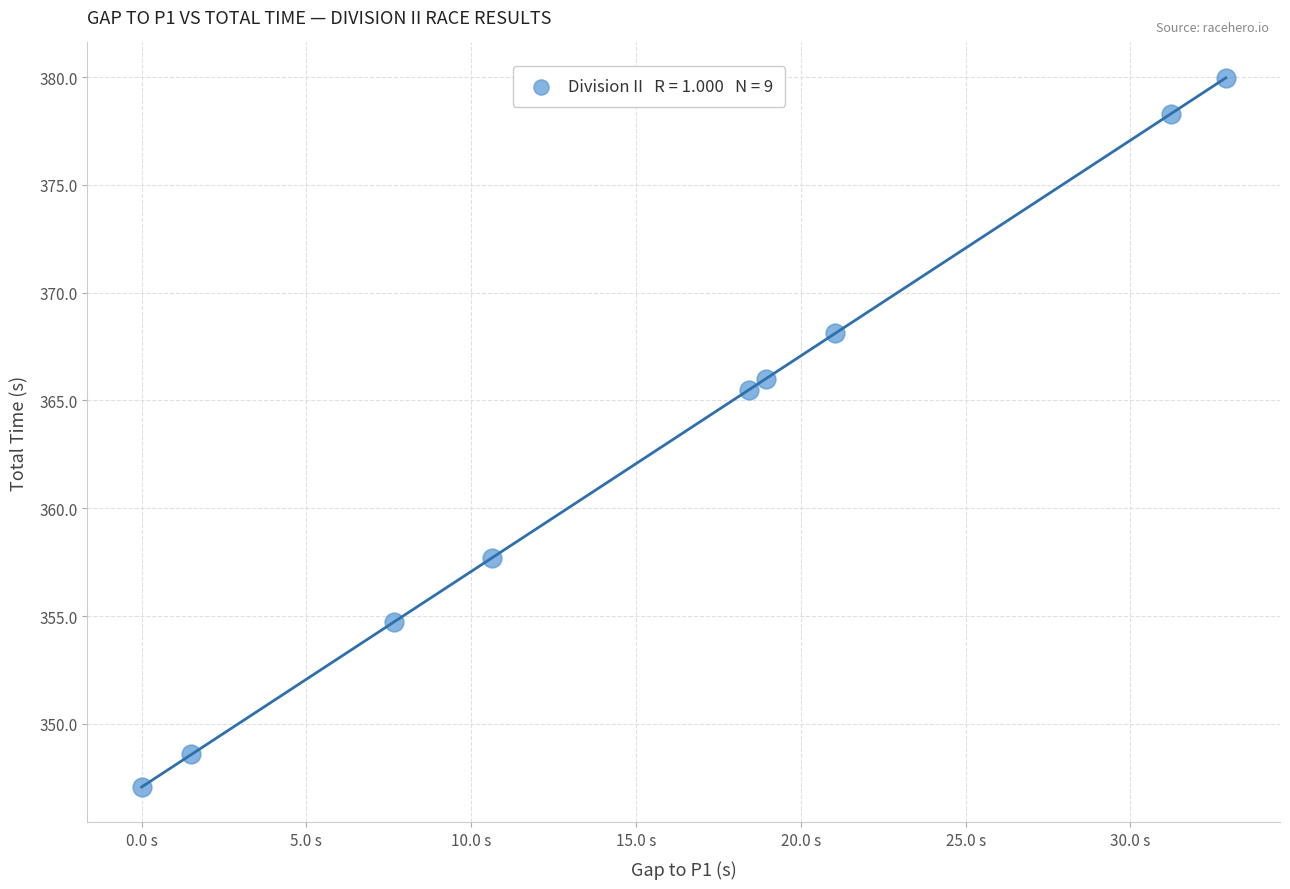

What Y value in the scatter plot is closest to 363?

365.5